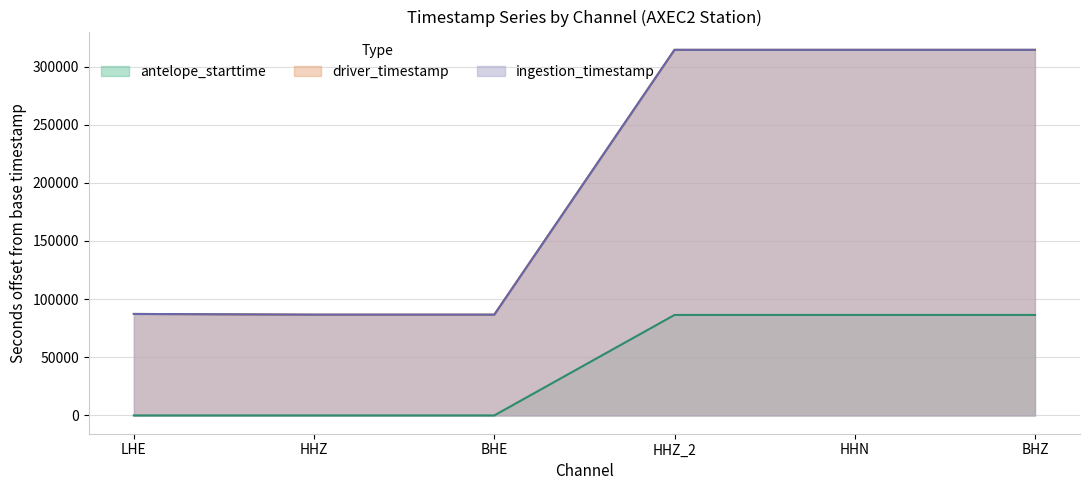

What position from the left is HHZ?

2